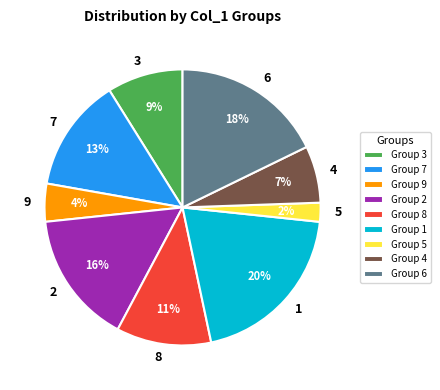

Does Group 3 represent more than half of the total?

No